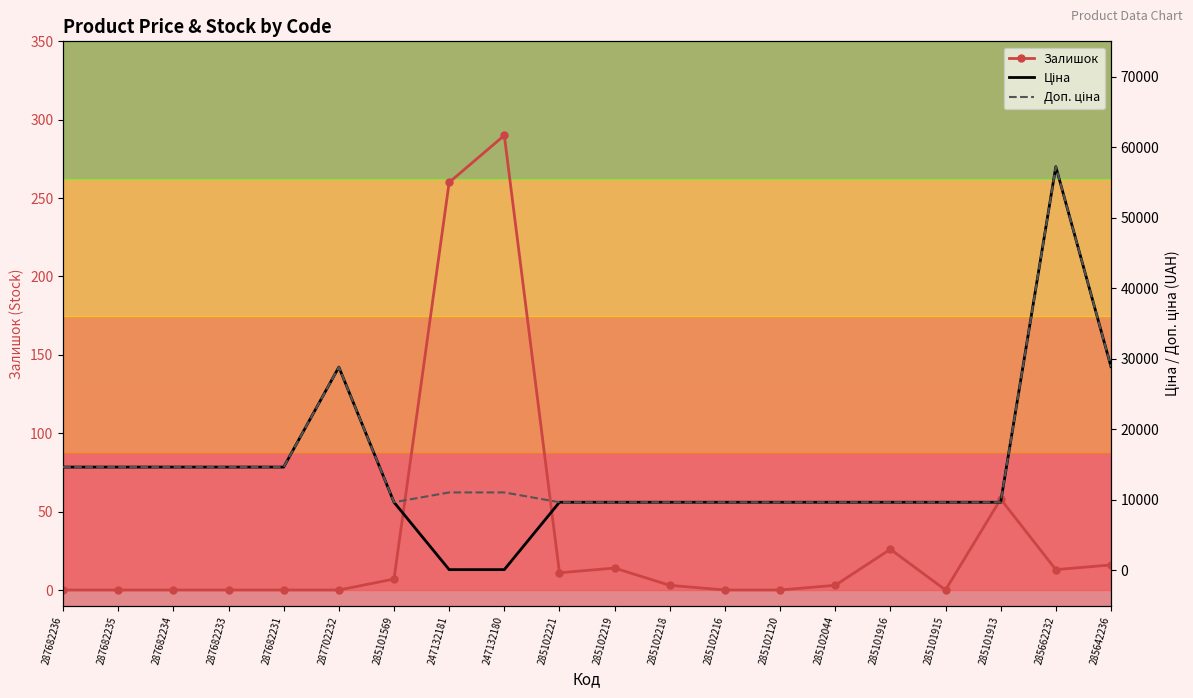

How many data points in Доп. ціна are less than 11055?

10